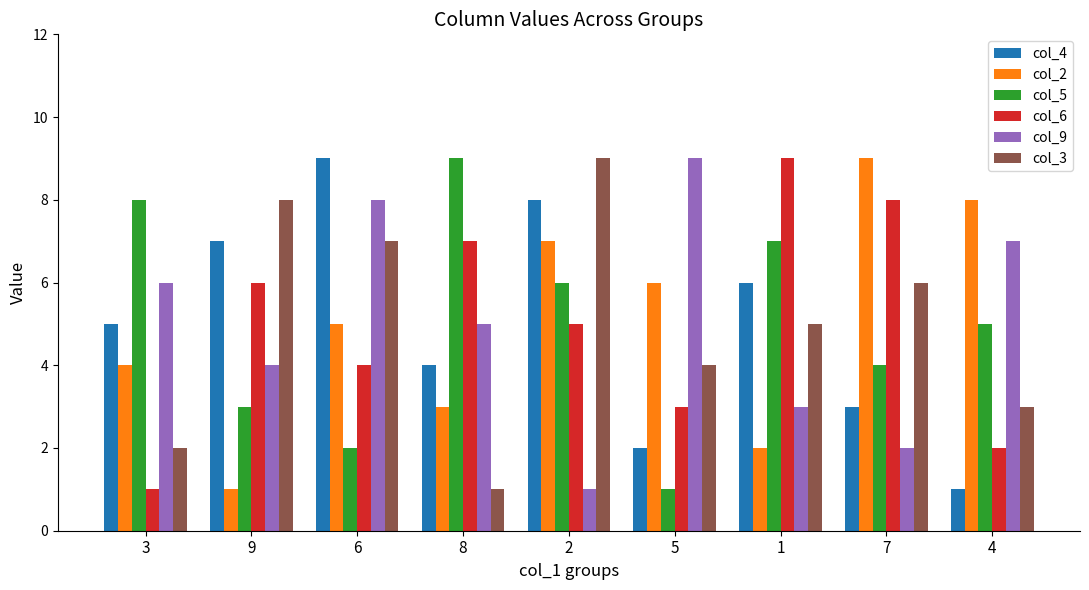

Is it true that col_5 equals 1 at 6?

False